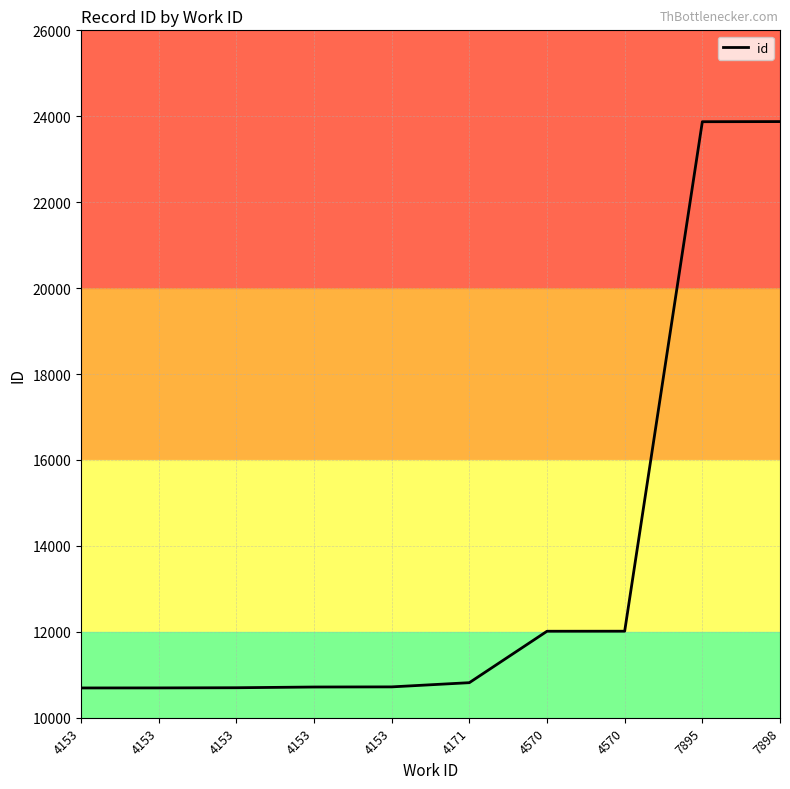

Reading left to right, extract all data points from this chart.

10693	10694	10698	10715	10718	10816	12013	12014	23873	23876